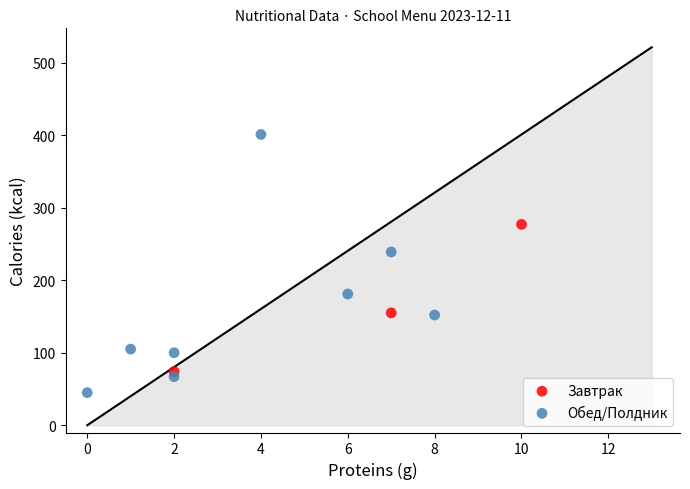

Which series reaches the minimum Y coordinate?

Обед/Полдник